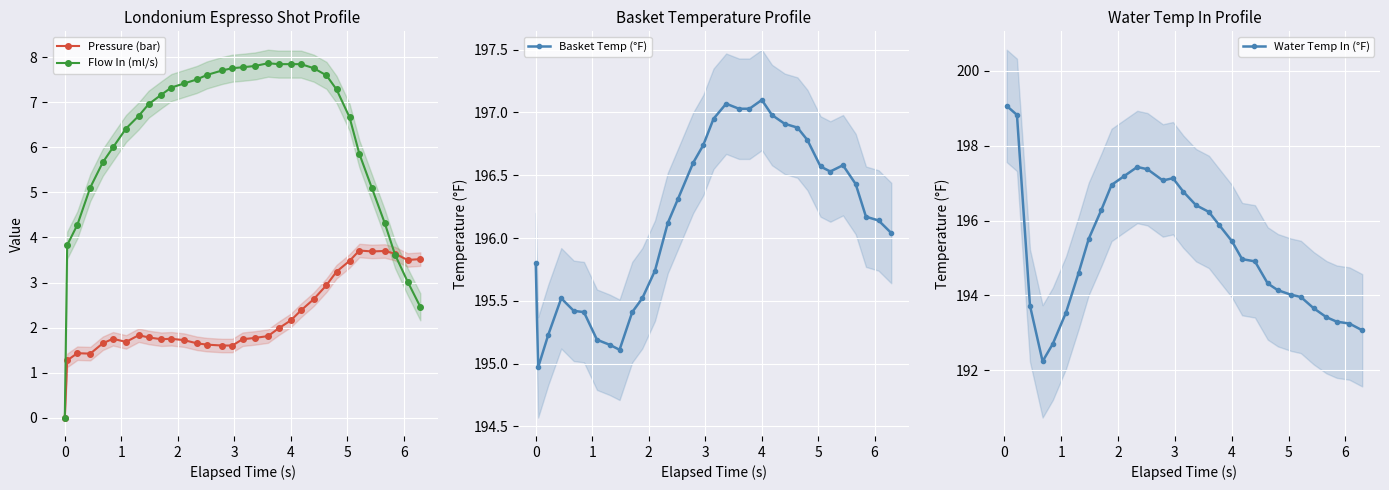

Which category has the highest value in the water_temperature_basket series?

4.003